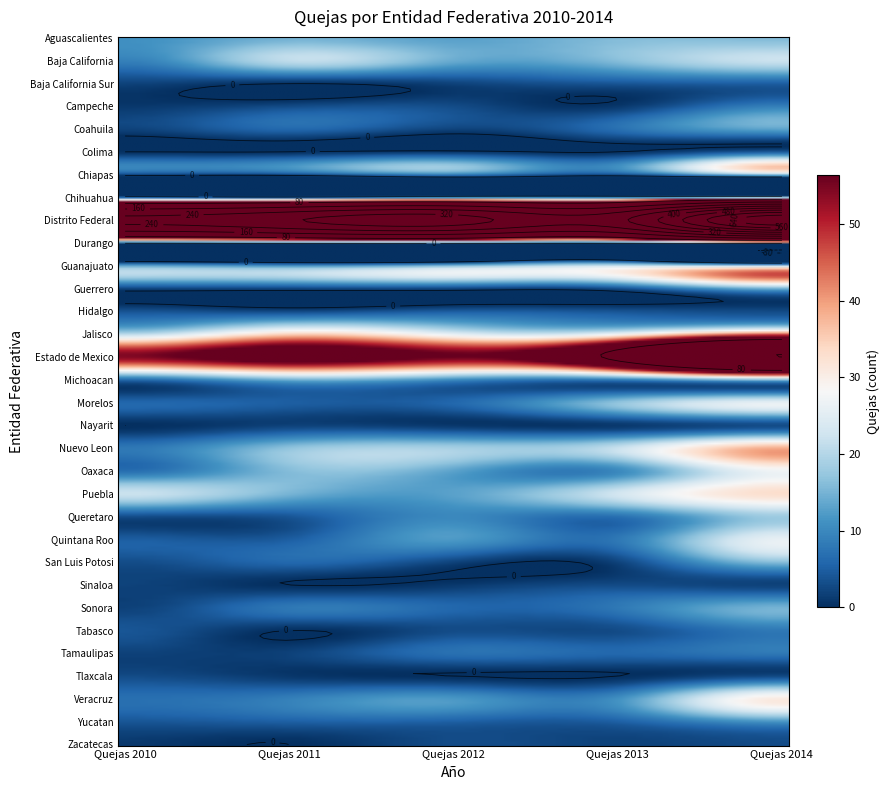

The Coahuila series shows 1 at Quejas 2010. True or false?

False